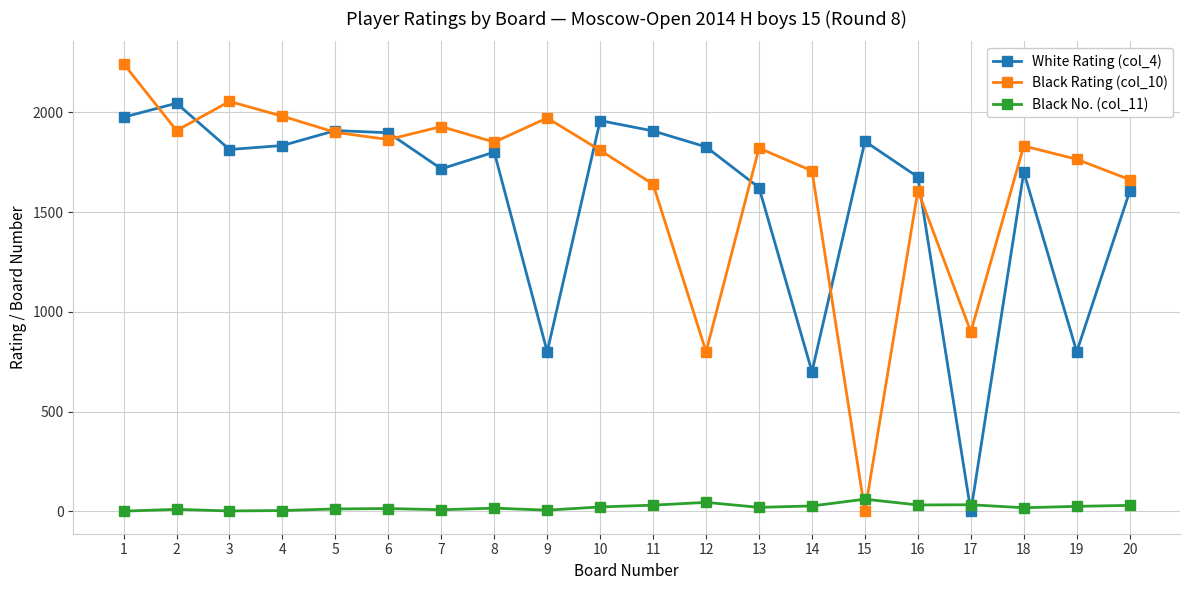

Which series has the largest range (max minus min)?

Black Rating (col_10)